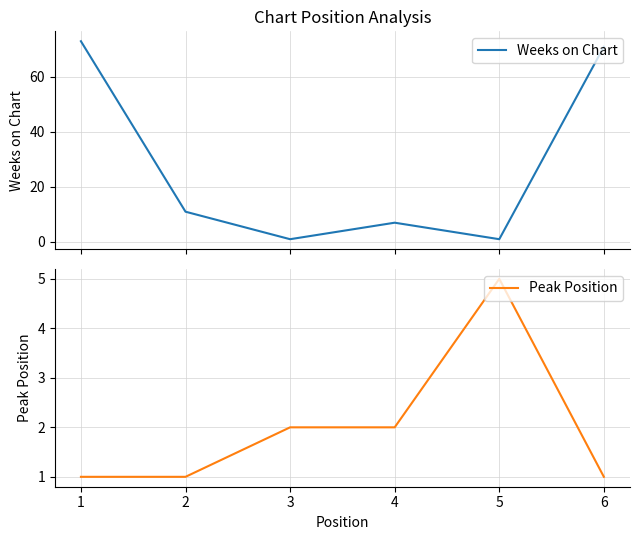

How many lines are shown in the chart?

2